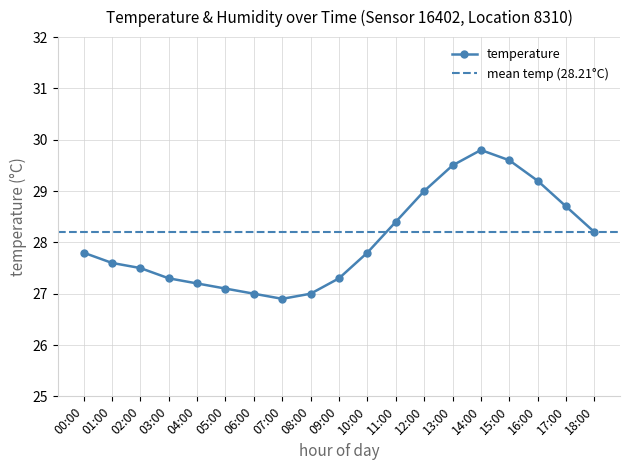

What value does the data have at 18:00?

28.2